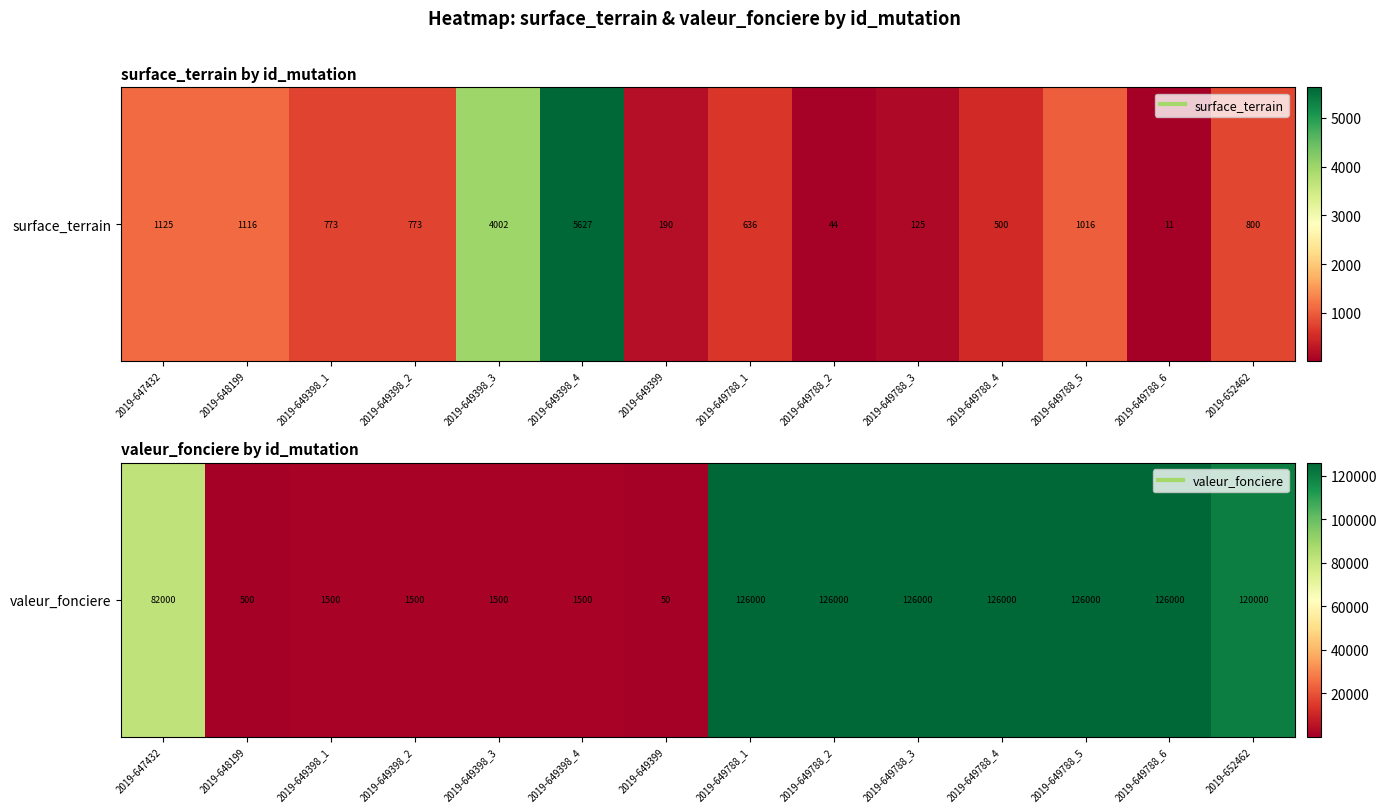

Is it true that the value at 2019-649398_4 is 1500?

True